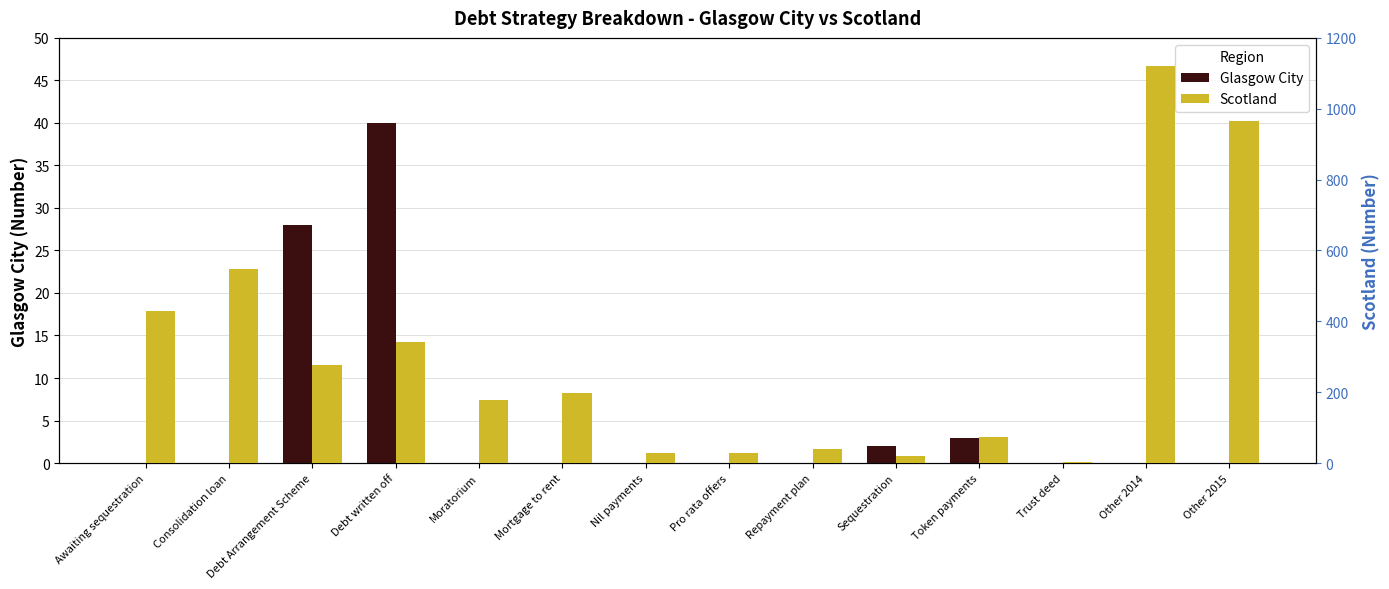

What is the difference between the highest and lowest values at Sequestration?

17.0